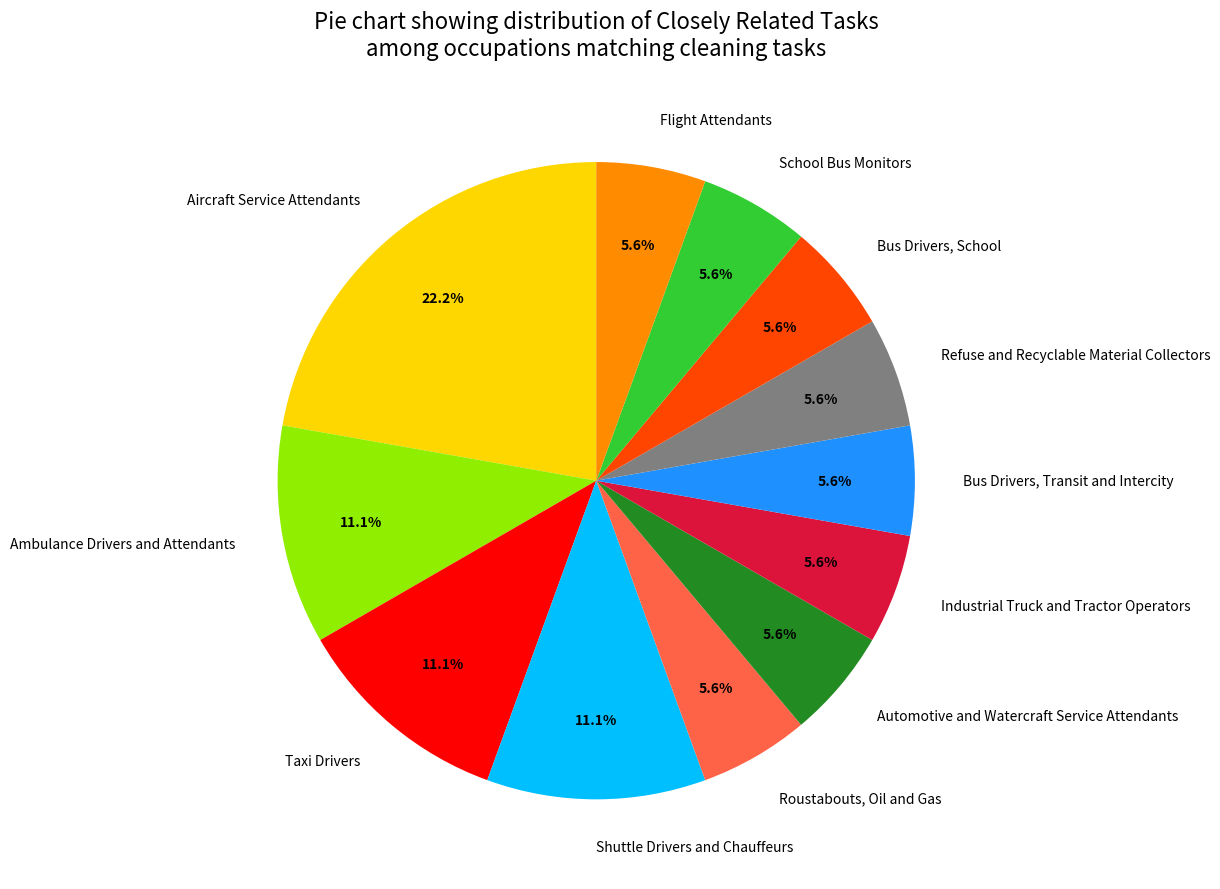

What is the largest slice in the pie chart?

Aircraft Service Attendants